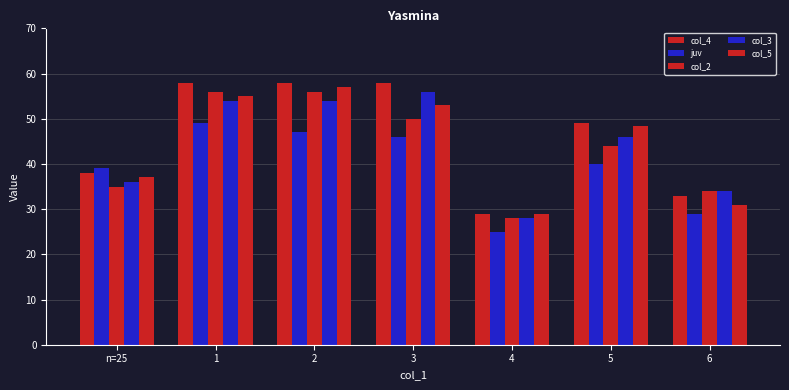

How many bars are there in each group?

5